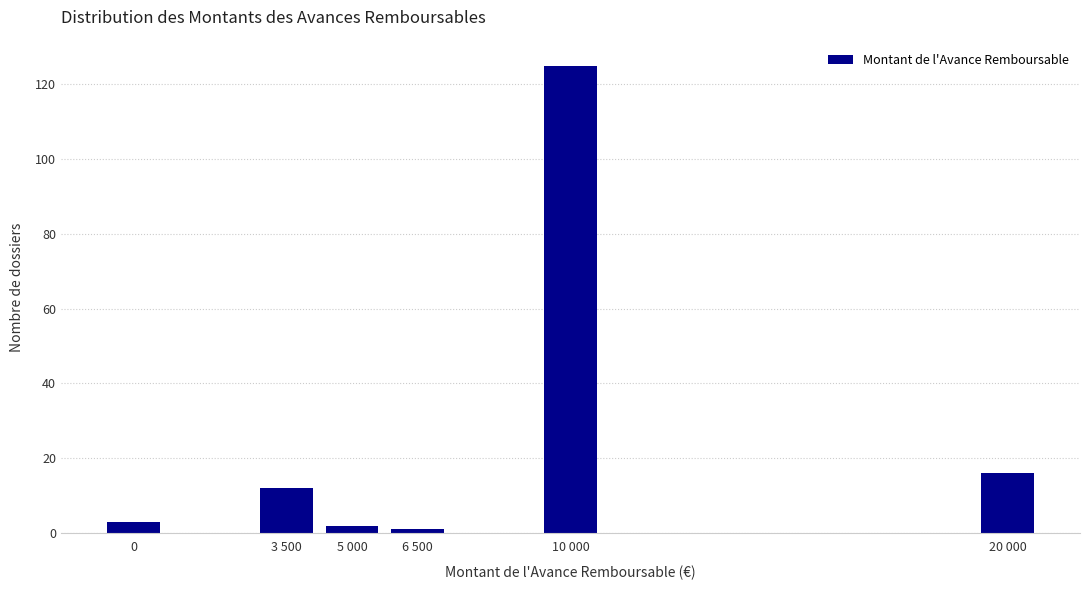

Reading right to left, what are all the values shown in this chart?

16	125	1	2	12	3